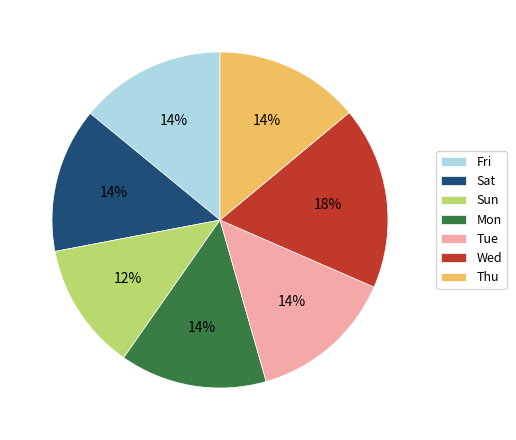

True or false: Sun accounts for 12% of the total.

True